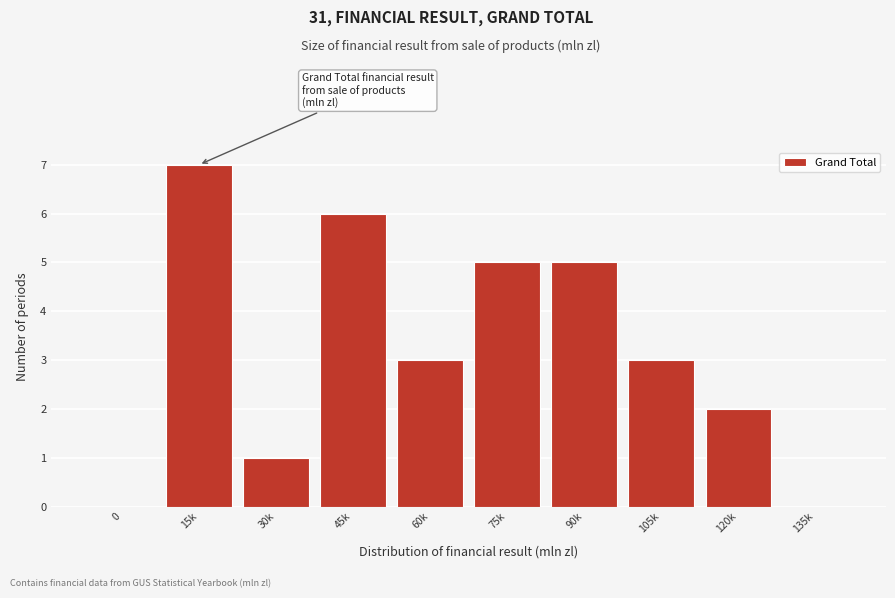

Reading left to right, extract all data points from this chart.

0=0	15k=7	30k=1	45k=6	60k=3	75k=5	90k=5	105k=3	120k=2	135k=0